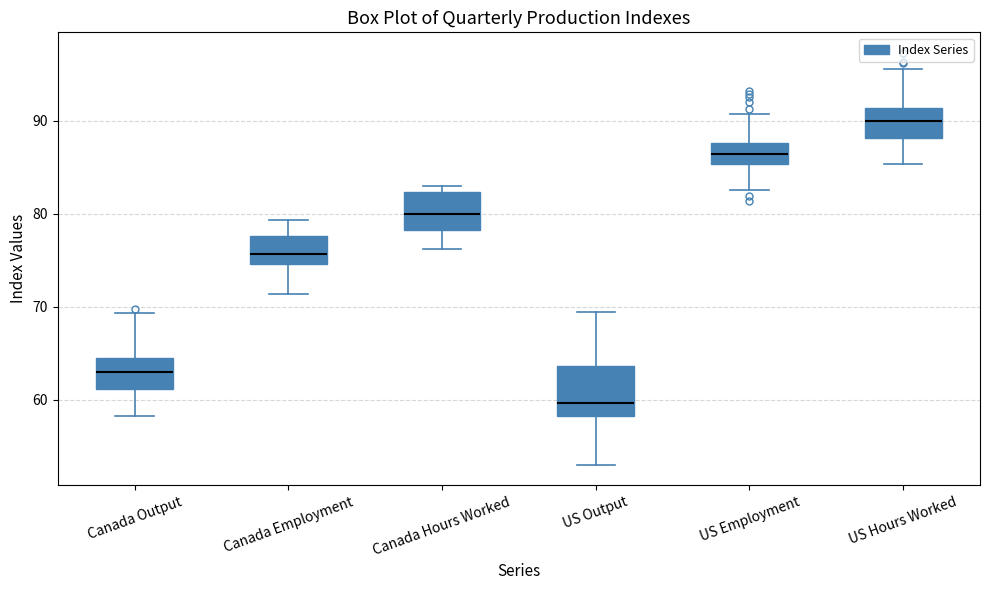

Which box is the tallest, from its lower edge to its upper edge?

US Output